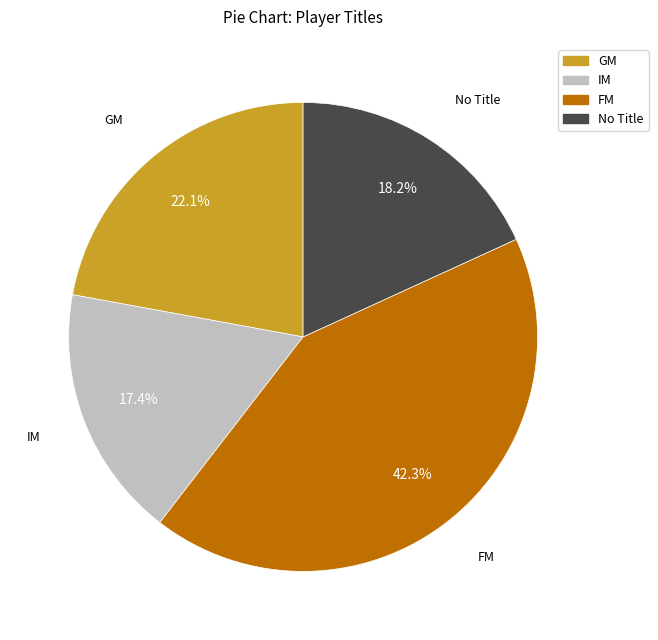

Is there any slice that represents more than half of the pie?

No